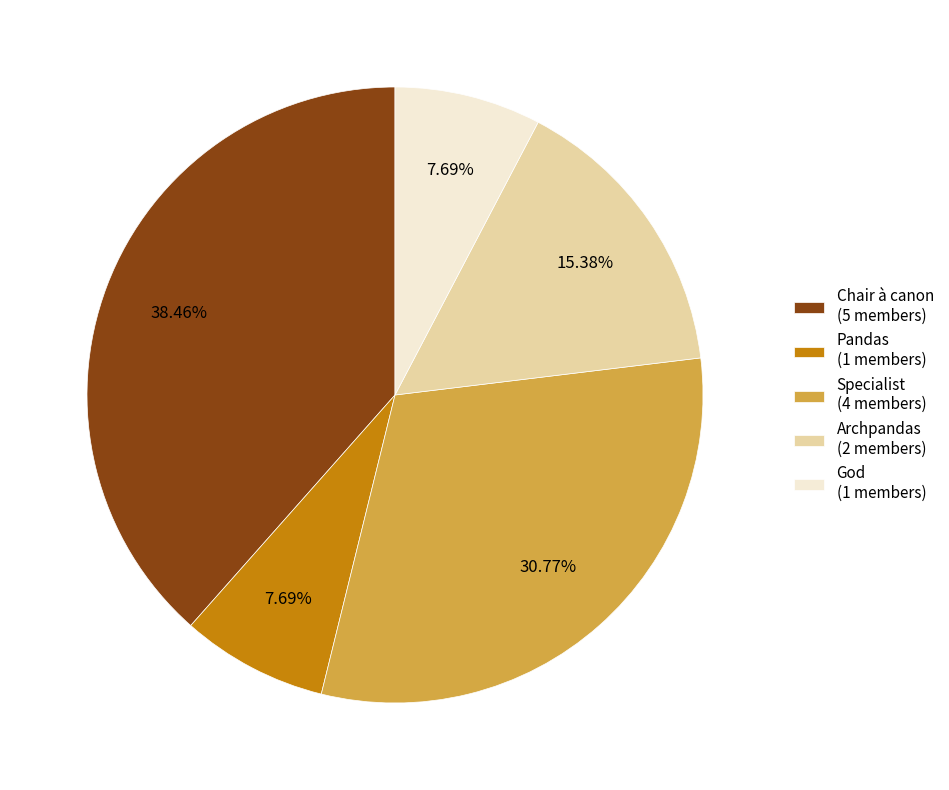

What percentage do Archpandas and Pandas together represent?

23.1%